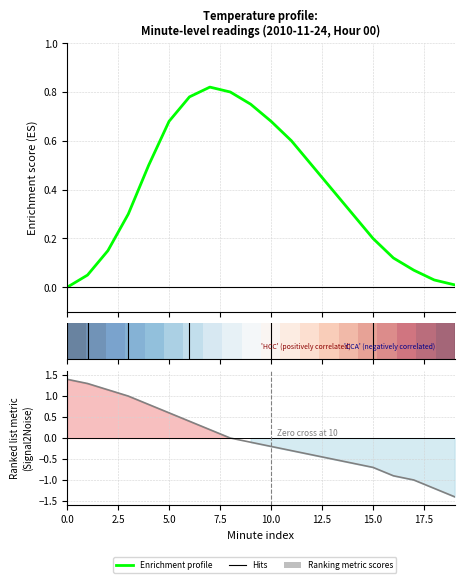

Where is the first local maximum for Enrichment profile?

7